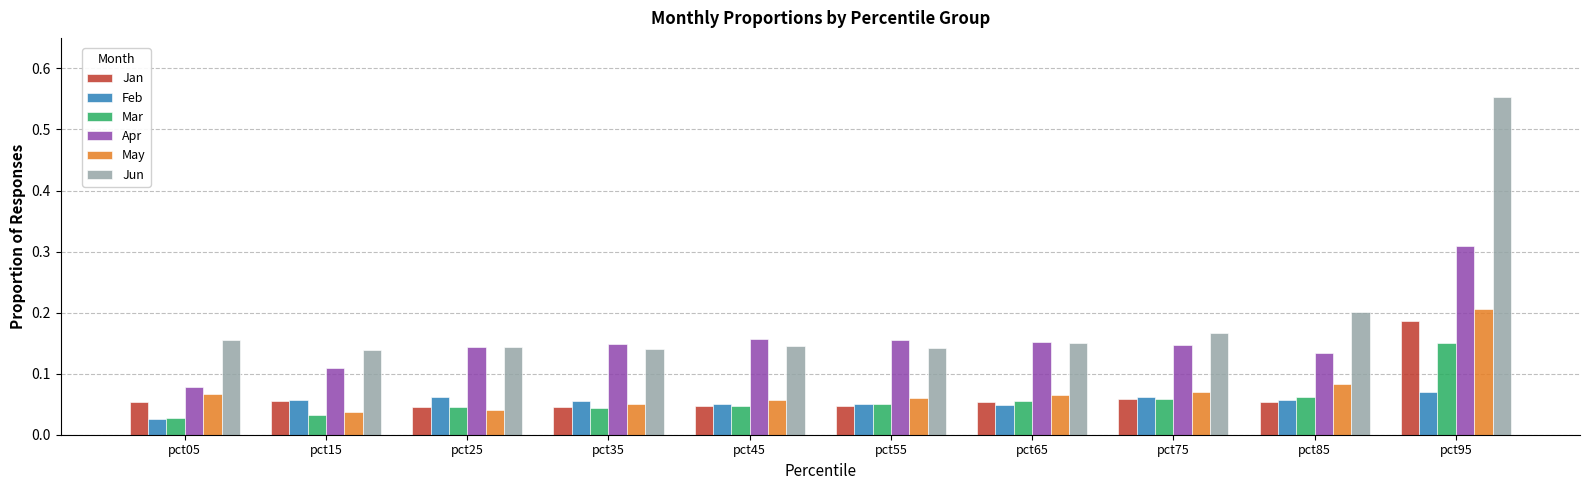

What is the sum of all Apr values?

1.5